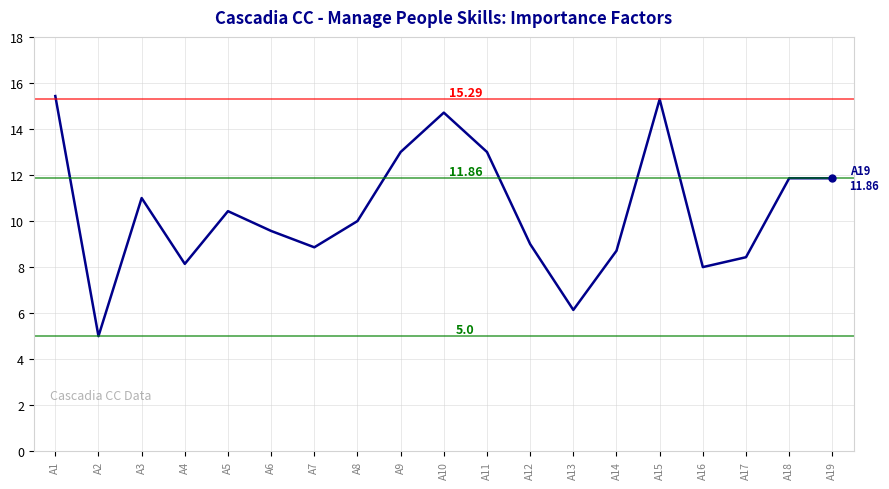

Read the value at A10.

14.7